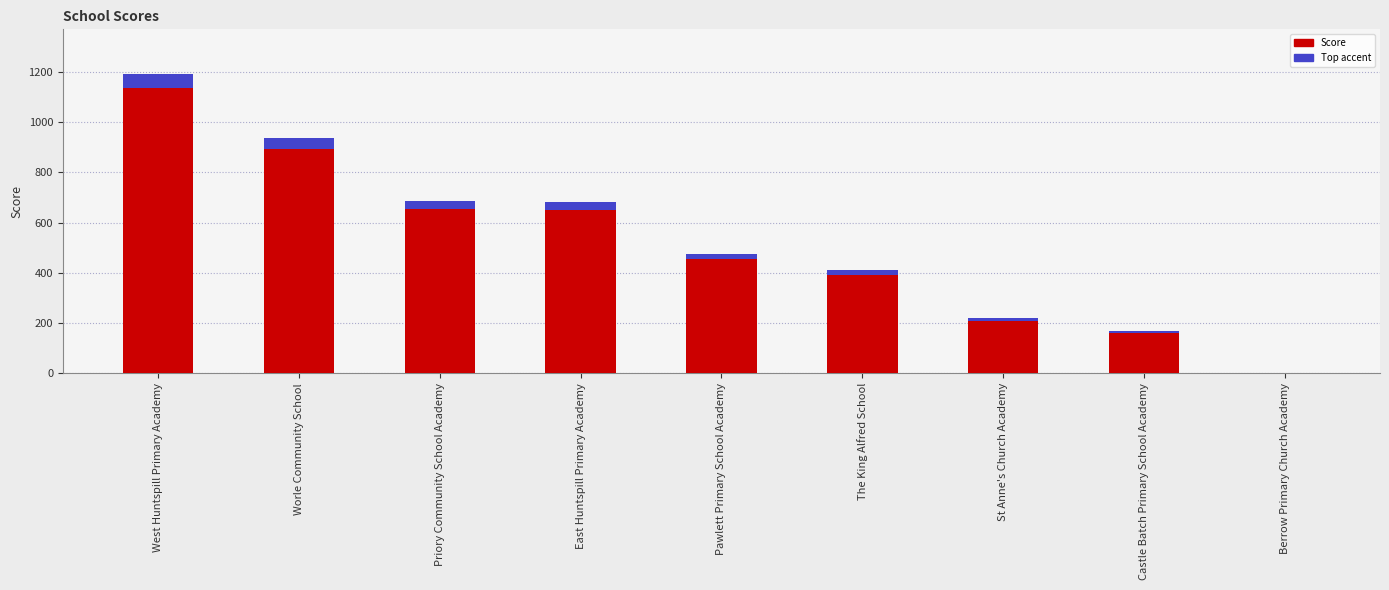

Reading left to right, transcribe all the data shown in this chart.

West Huntspill Primary Academy=1190	Worle Community School=935	Priory Community School Academy=685	East Huntspill Primary Academy=680	Pawlett Primary School Academy=475	The King Alfred School=410	St Anne's Church Academy=220	Castle Batch Primary School Academy=170	Berrow Primary Church Academy=0